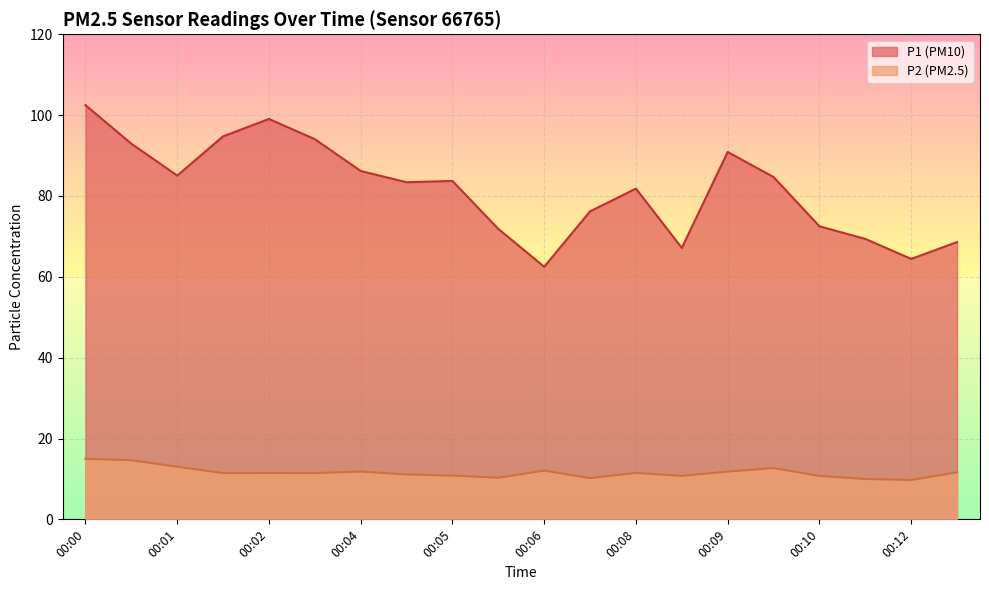

List the series in order of their peak value, lowest first.

P2 (PM2.5), P1 (PM10)